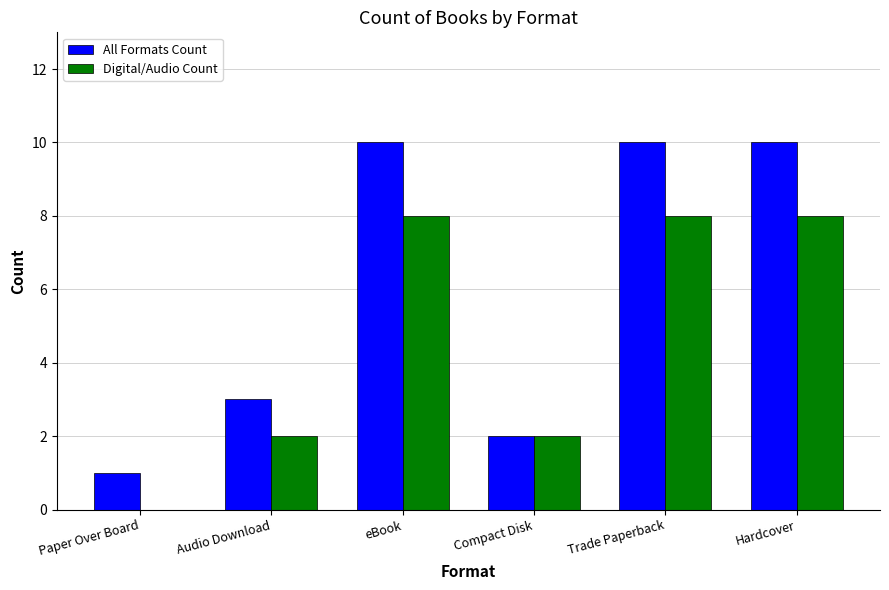

What is the greatest value displayed?

10